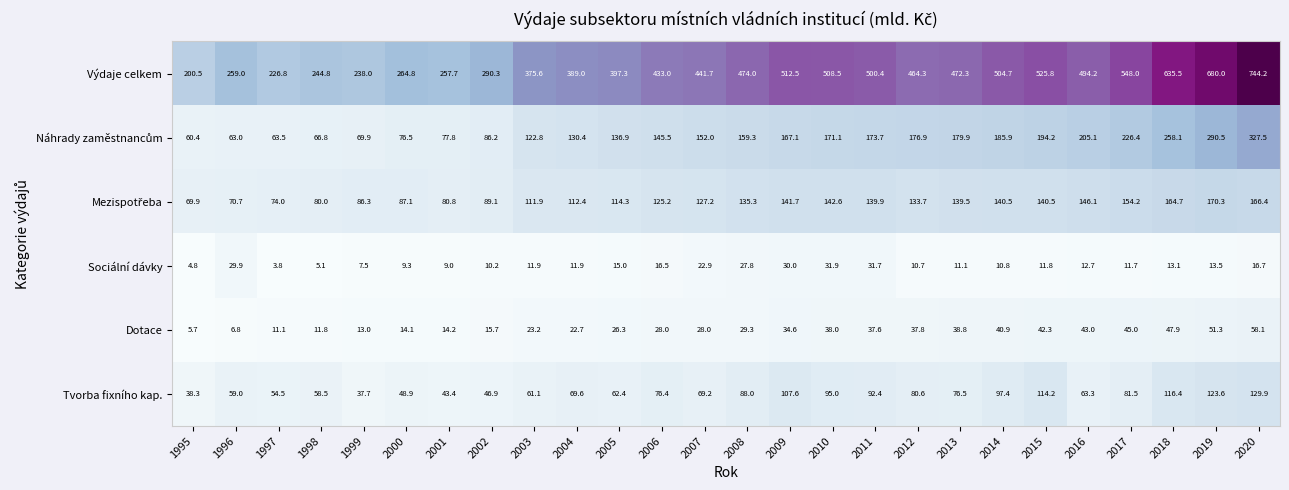

What is the difference between the maximum and minimum values in the Dotace series?

52.4